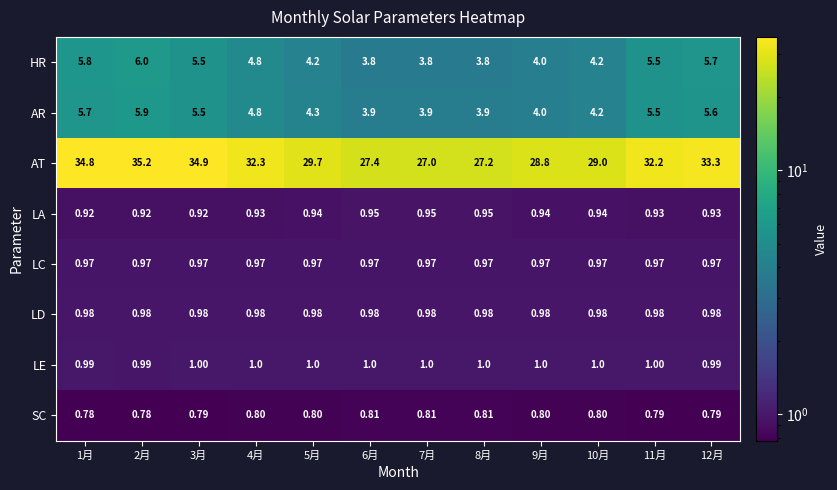

Rank the series at 12月 from highest to lowest value.

AT, HR, AR, LE, LD, LC, LA, SC